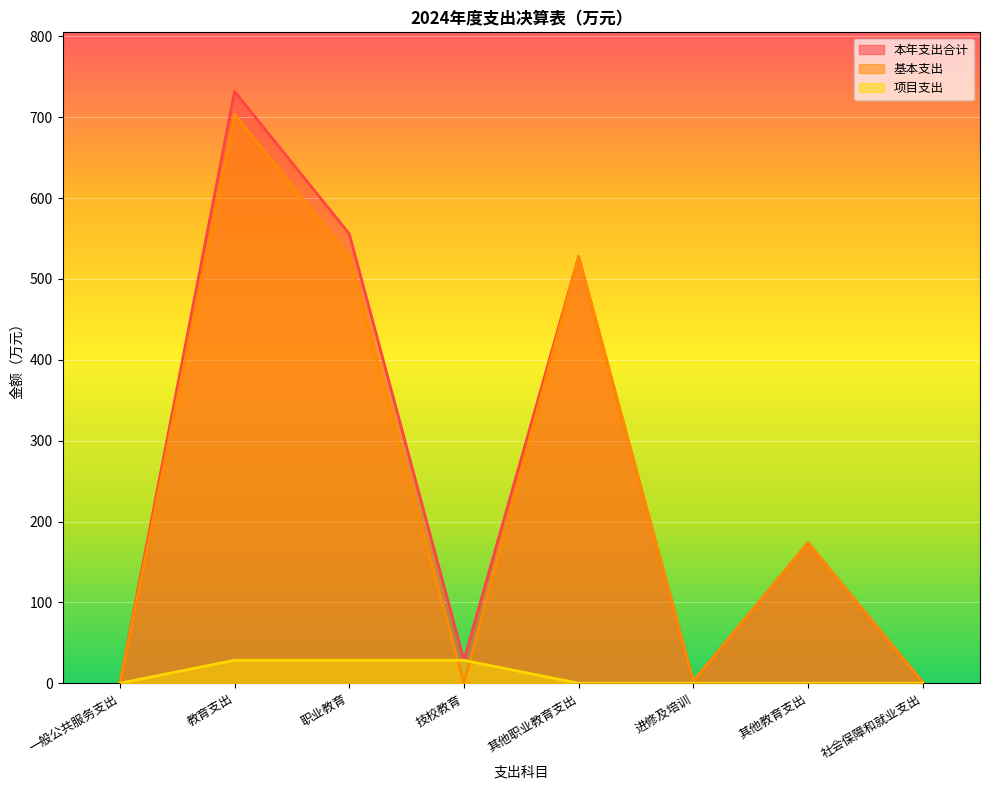

The value of 基本支出 at 其他教育支出 is 173.6. True or false?

True